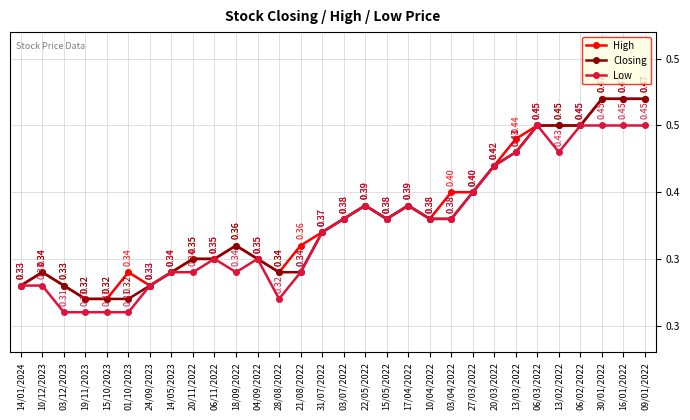

True or false: High and Closing intersect in this chart.

False